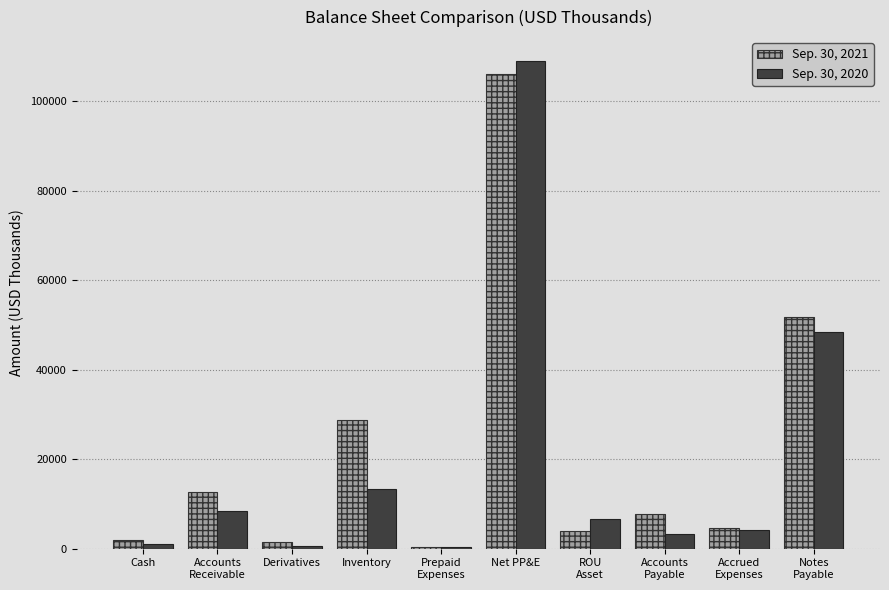

What are all the series names shown in the legend?

Sep. 30, 2021, Sep. 30, 2020